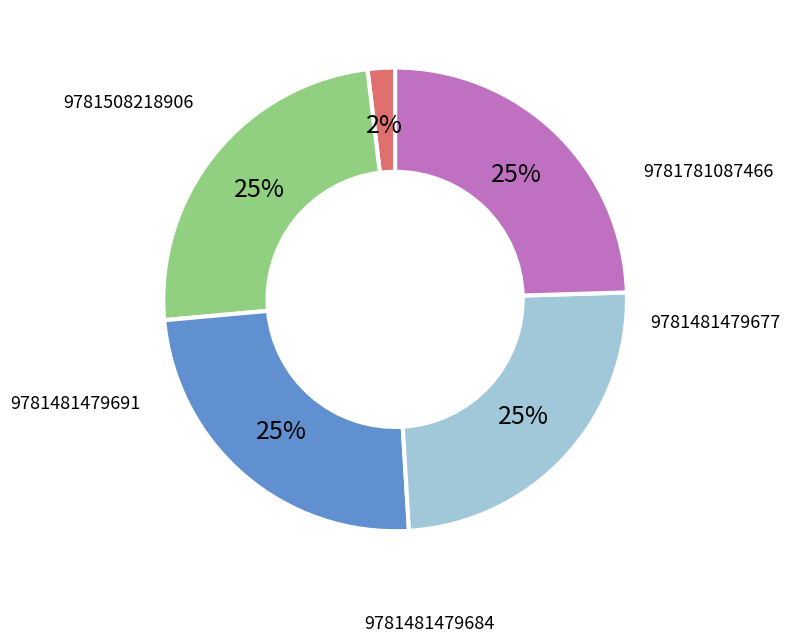

Is there a majority slice in this chart?

No